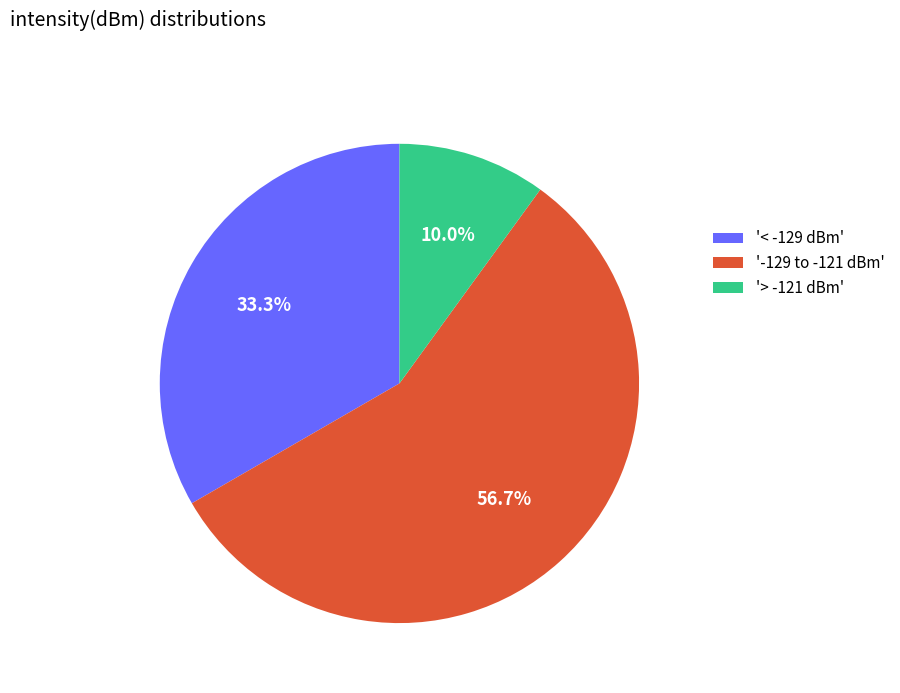

Which slice is the smallest?

'> -121 dBm'